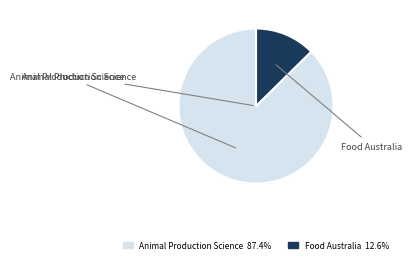

Which slice is the largest?

Animal Production Science